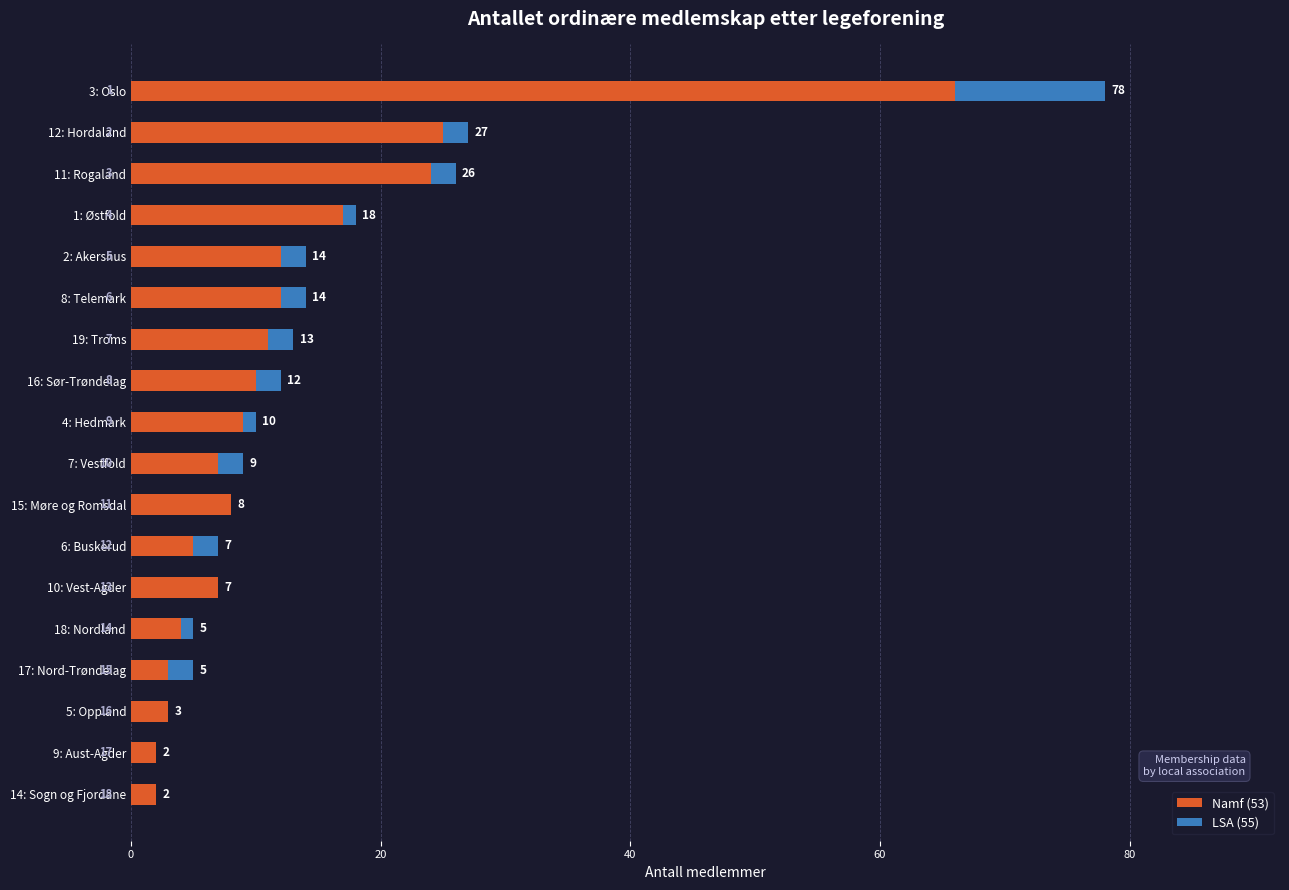

What is the total value across all series at 19: Troms?

13